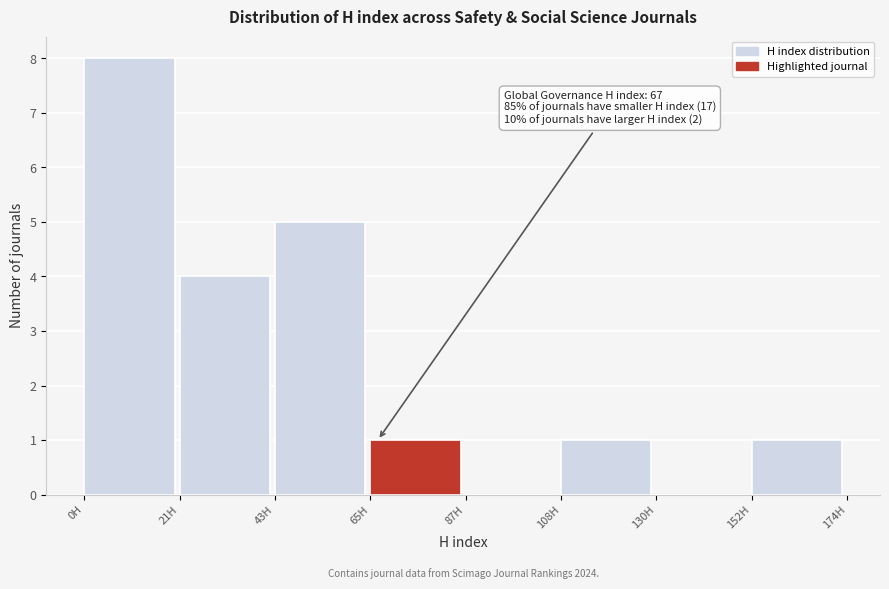

Over which range of the x-axis is the bar tallest?

0 to 20